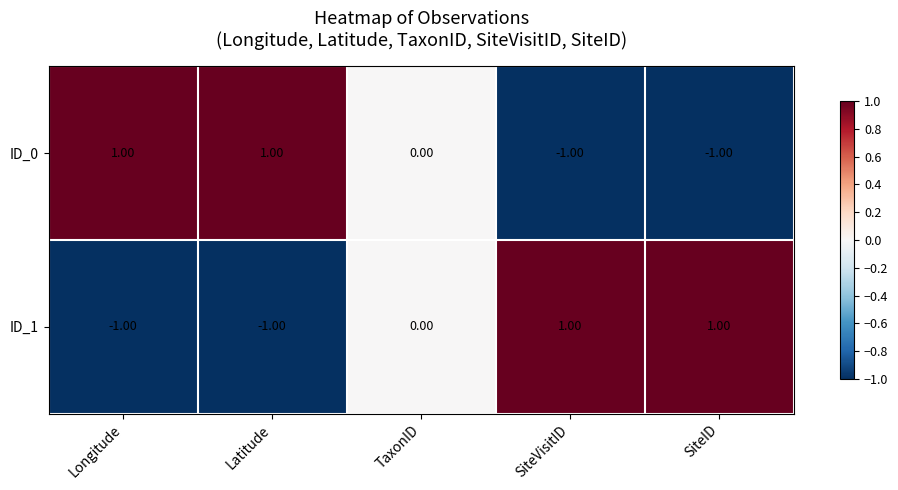

Rank the series at Longitude from highest to lowest value.

ID_0, ID_1